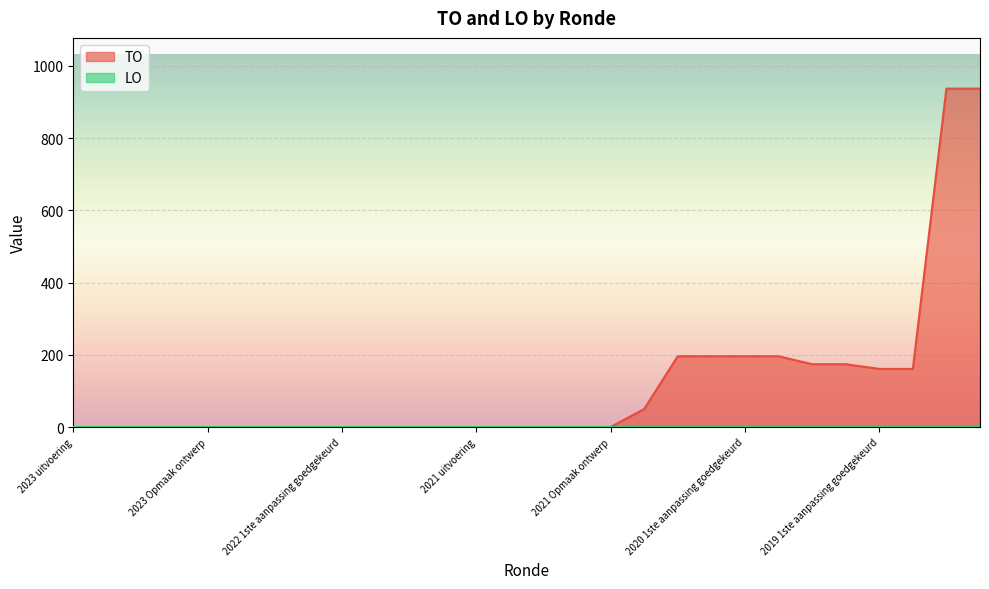

Rank the categories by value from highest to lowest.

2019 opmaak goedgekeurd, 2019 opmaak ontwerp, 2020 2de aanpassing goedgekeurd, 2020 2de aanpassing ontwerp, 2020 1ste aanpassing goedgekeurd, 2020 1ste aanpassing ontwerp, 2020 Opmaak goedgekeurd, 2020 Opmaak ontwerp, 2019 1ste aanpassing goedgekeurd, 2019 1ste aanpassing ontwerp, 2020 uitvoering, 2023 uitvoering, 2023 1ste aanpassing goedgekeurd, 2023 1ste aanpassing ontwerp, 2023 Opmaak goedgekeurd, 2023 Opmaak ontwerp, 2022 uitvoering, 2022 2de aanpassing goedgekeurd, 2022 2de aanpassing ontwerp, 2022 1ste aanpassing goedgekeurd, 2022 1ste aanpassing ontwerp, 2022 Opmaak goedgekeurd, 2022 Opmaak ontwerp, 2021 uitvoering, 2021 1ste aanpassing goedgekeurd, 2021 1ste aanpassing ontwerp, 2021 Opmaak goedgekeurd, 2021 Opmaak ontwerp